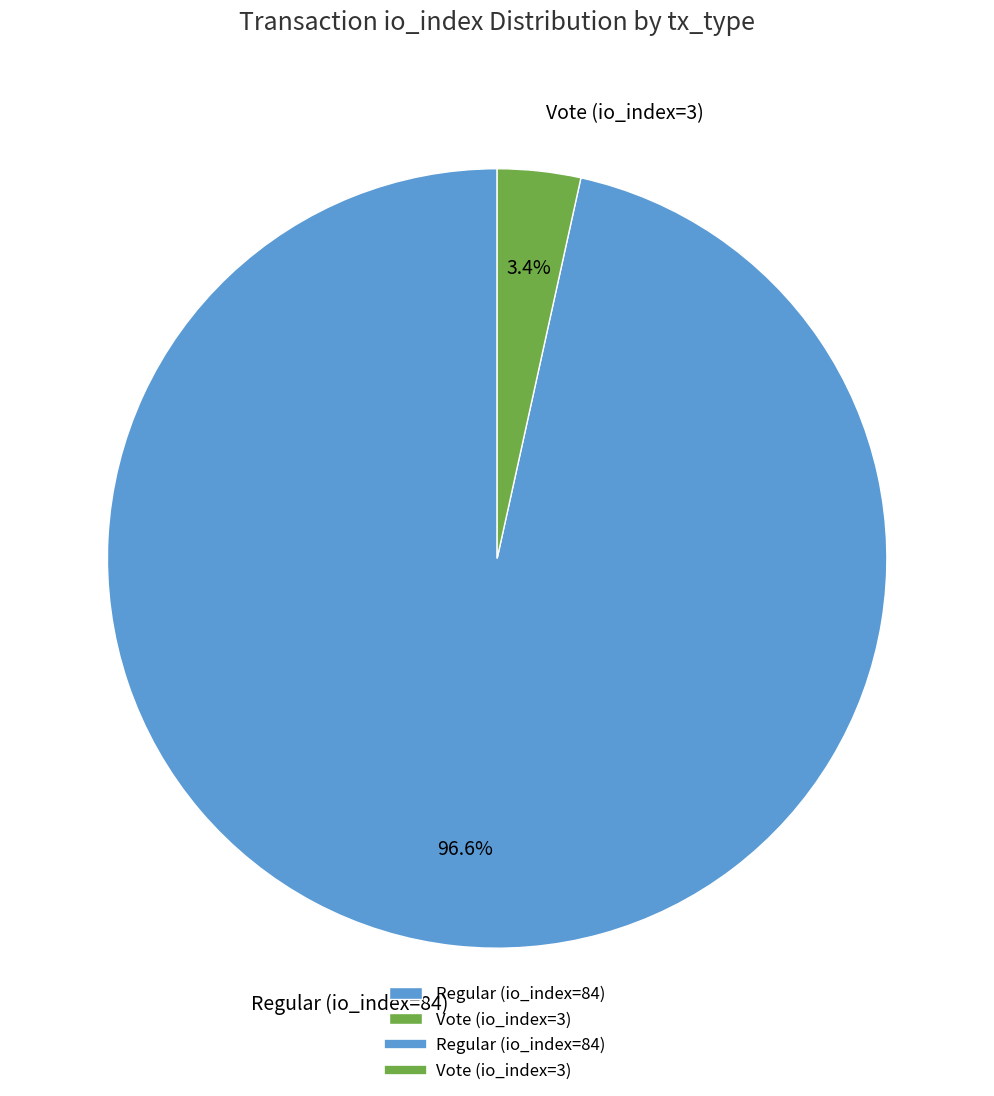

Which slice is the largest?

Regular (io_index=84)